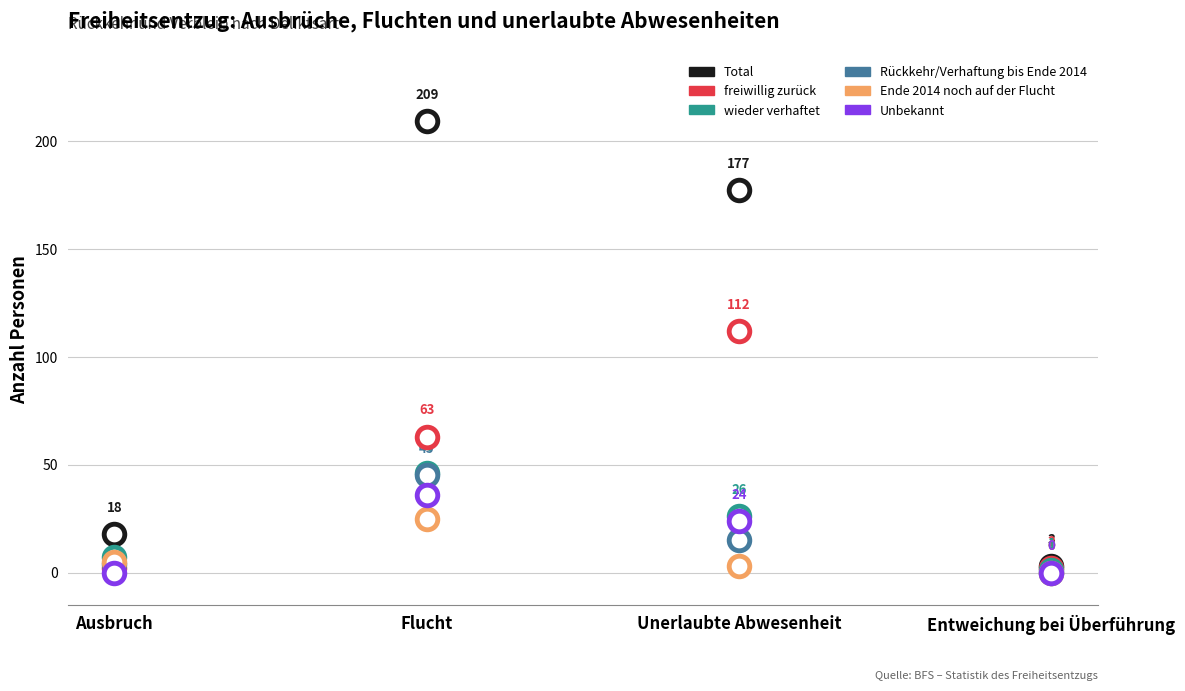

What are all the series names shown in the legend?

Total, freiwillig zurück, wieder verhaftet, Rückkehr/Verhaftung bis Ende 2014, Ende 2014 noch auf der Flucht, Unbekannt